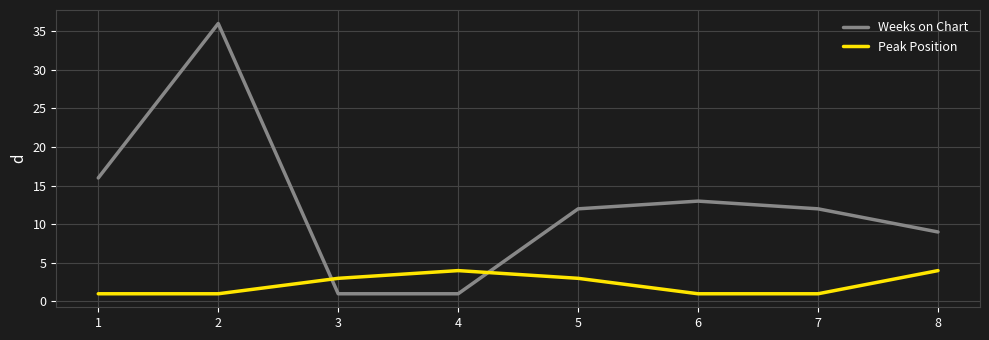

What is the maximum value for Weeks on Chart?

36